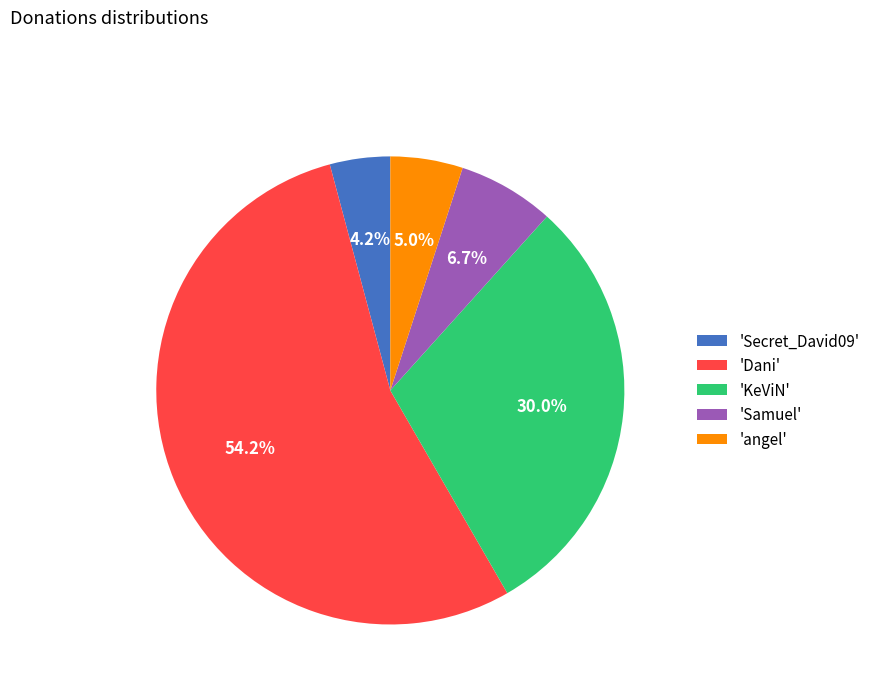

What percentage do 'Secret_David09' and 'angel' together represent?

9.2%